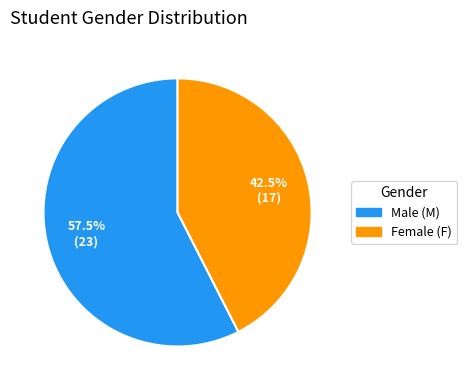

Rank the categories by value from highest to lowest.

Male (M), Female (F)